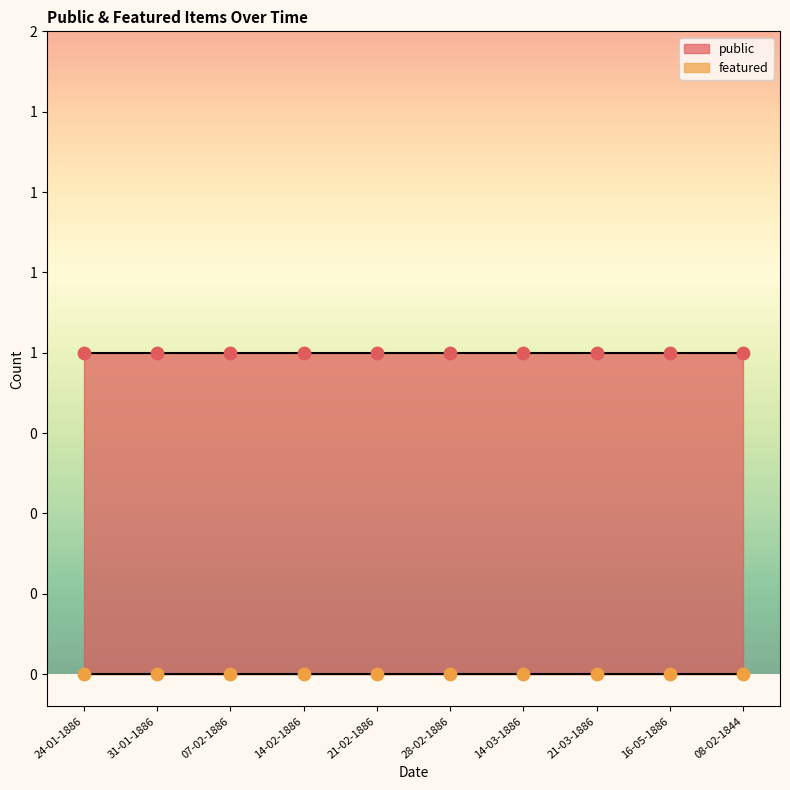

Which series reaches the maximum Y coordinate?

public